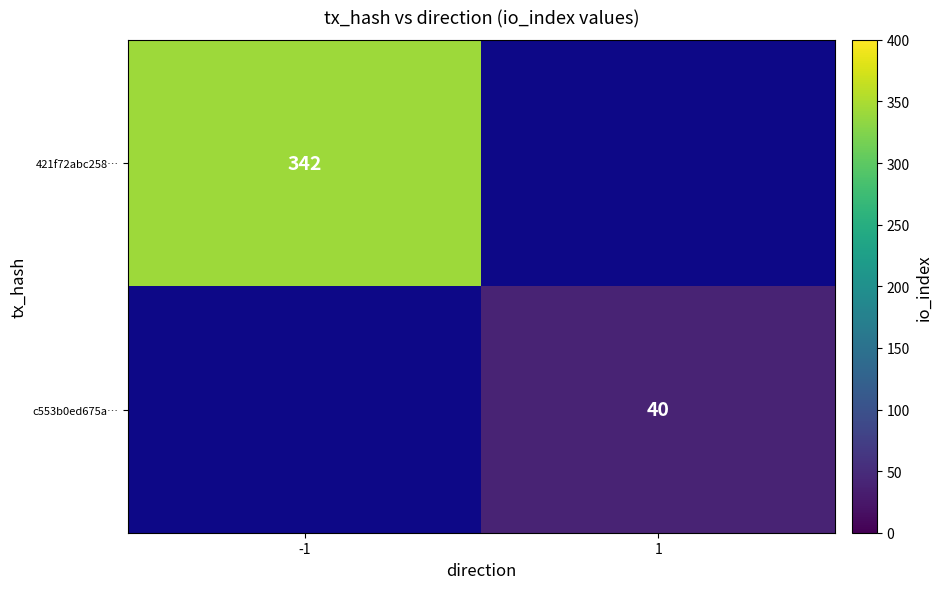

The value of 421f72abc258… at -1 is 342. True or false?

True